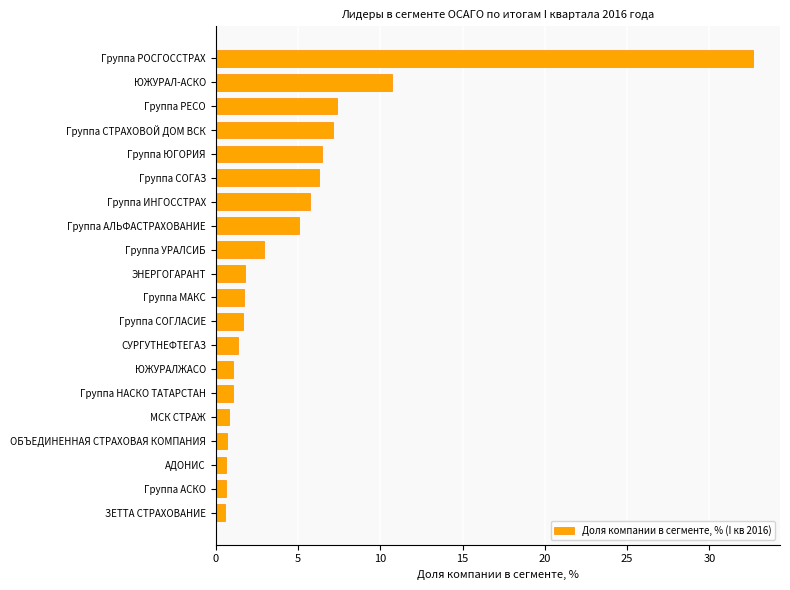

The value at ЮЖУРАЛЖАСО is 1.1. True or false?

True